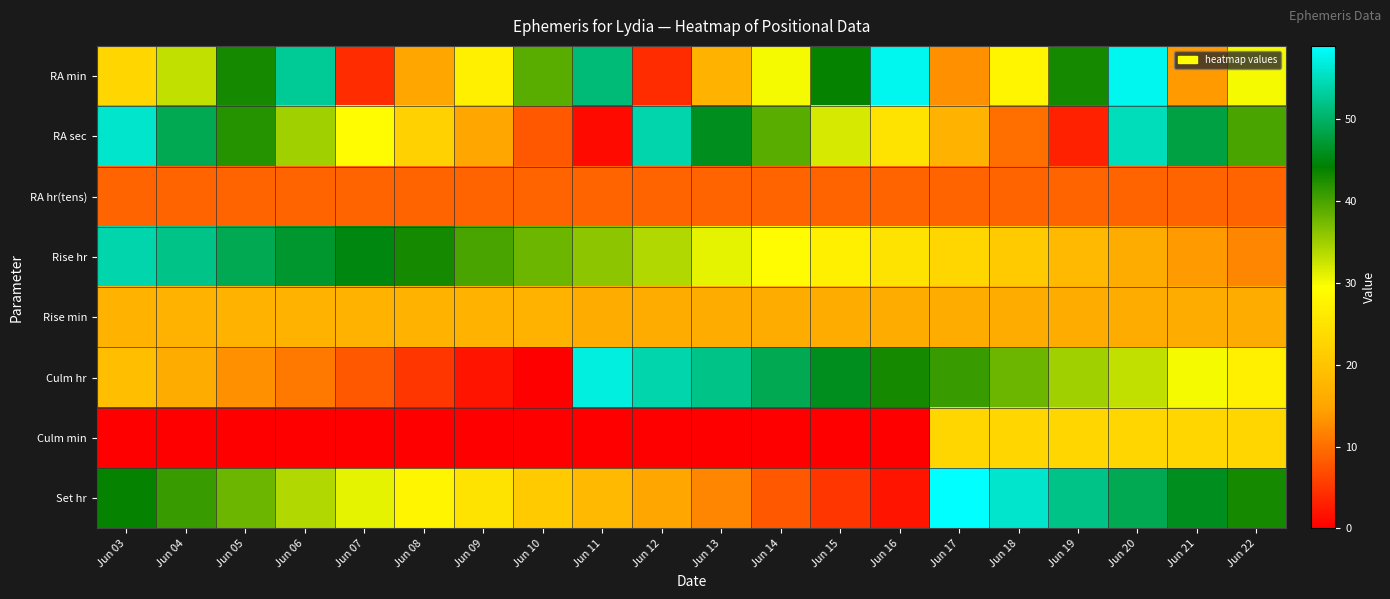

What is the spread (max minus min) of values at Jun 19?

49